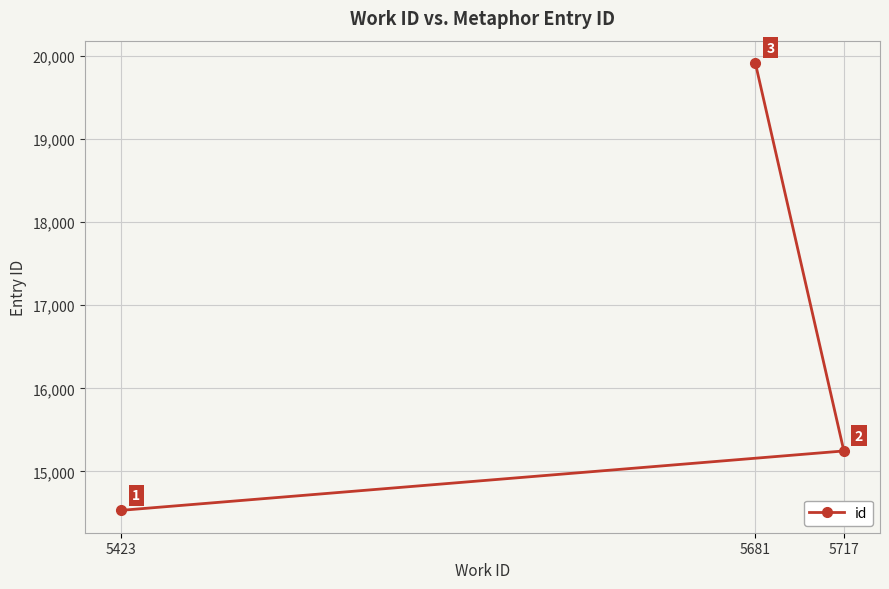

Does the chart display data point markers on the line(s)?

Yes